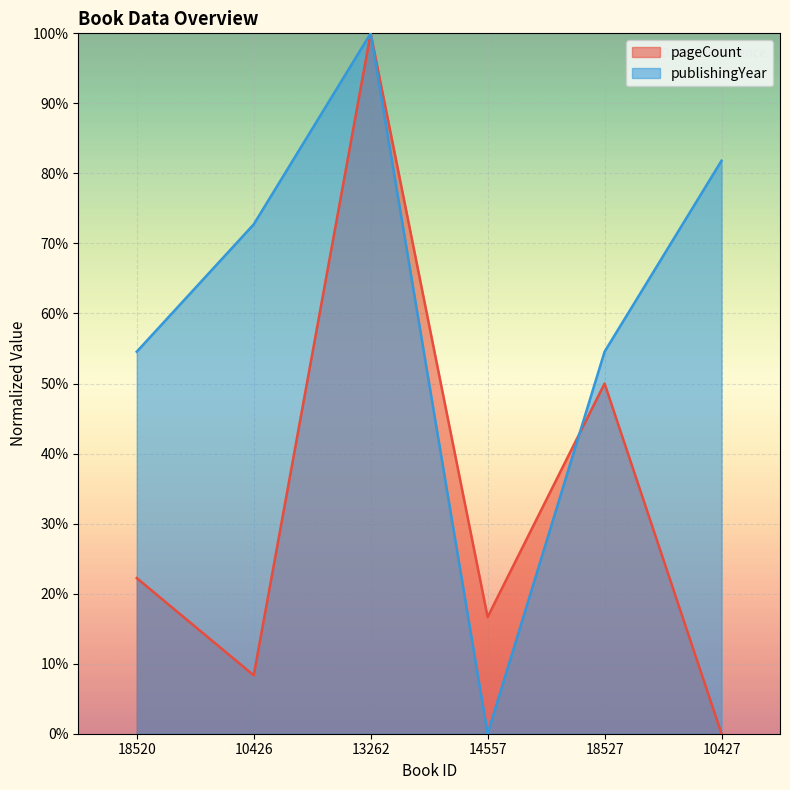

What is the difference between the maximum and second lowest values in the pageCount series?

91.7